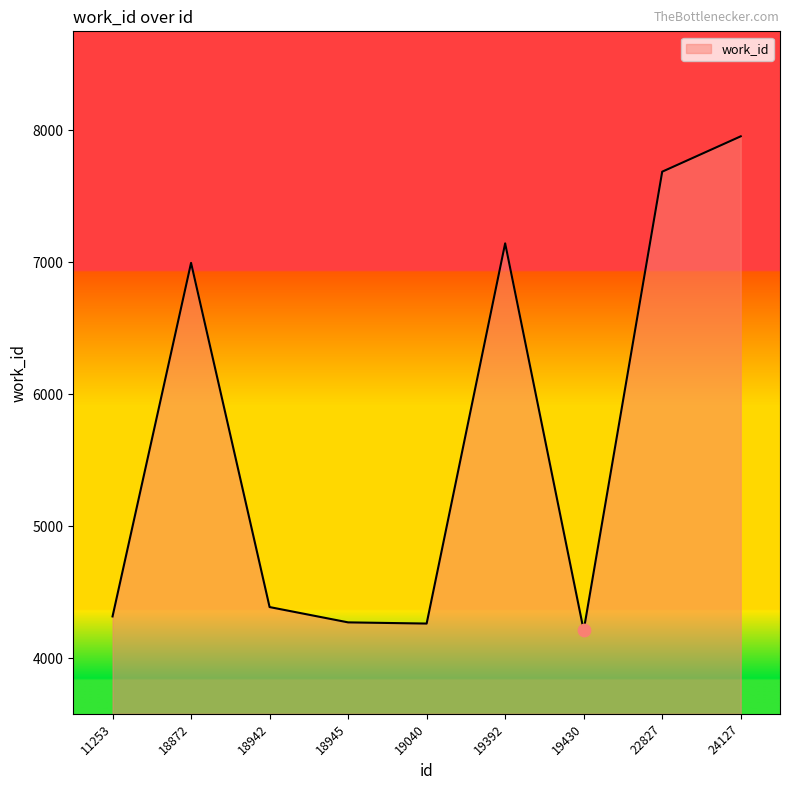

What is the change in value from 18942 to 19392?

+2756